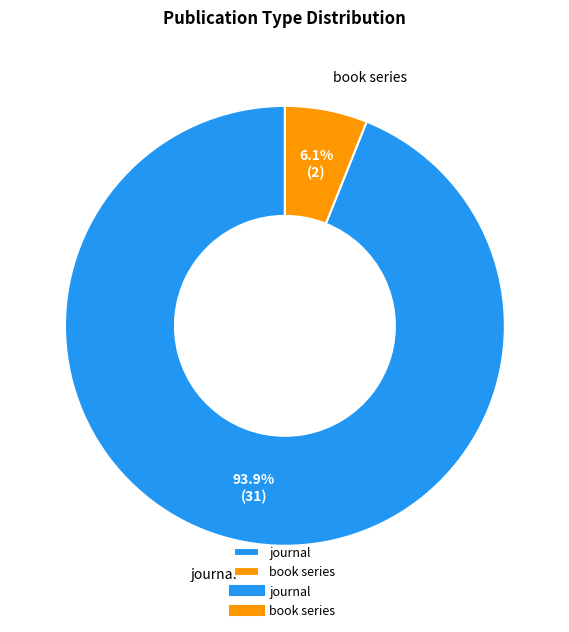

Count the number of slices in the pie.

2